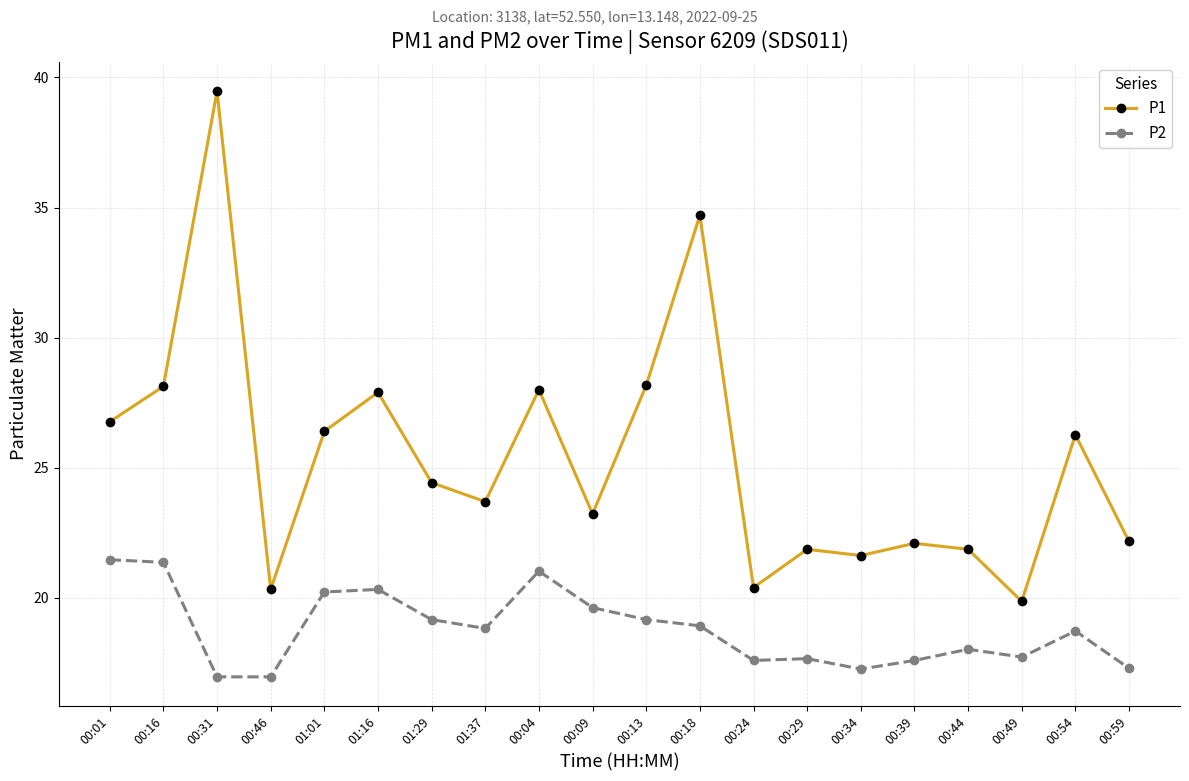

At which label does P1 first exceed 24?

00:01